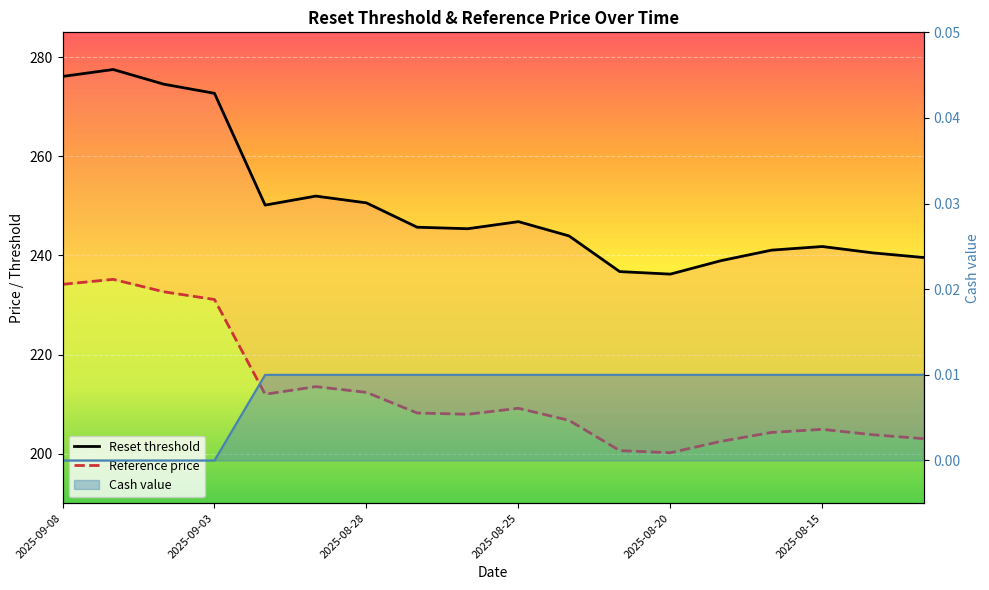

True or false: Reference price and Reset threshold intersect in this chart.

False